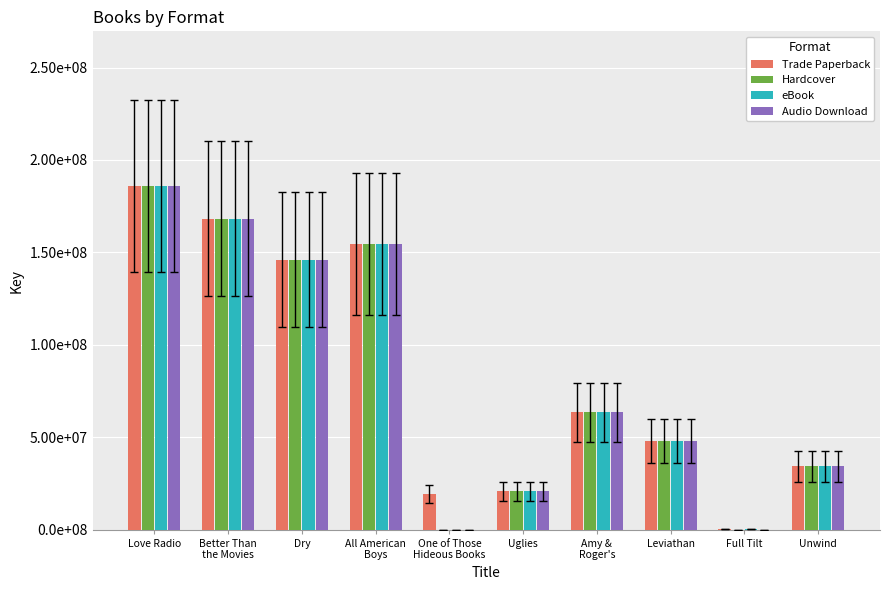

What position from the left is Leviathan?

8